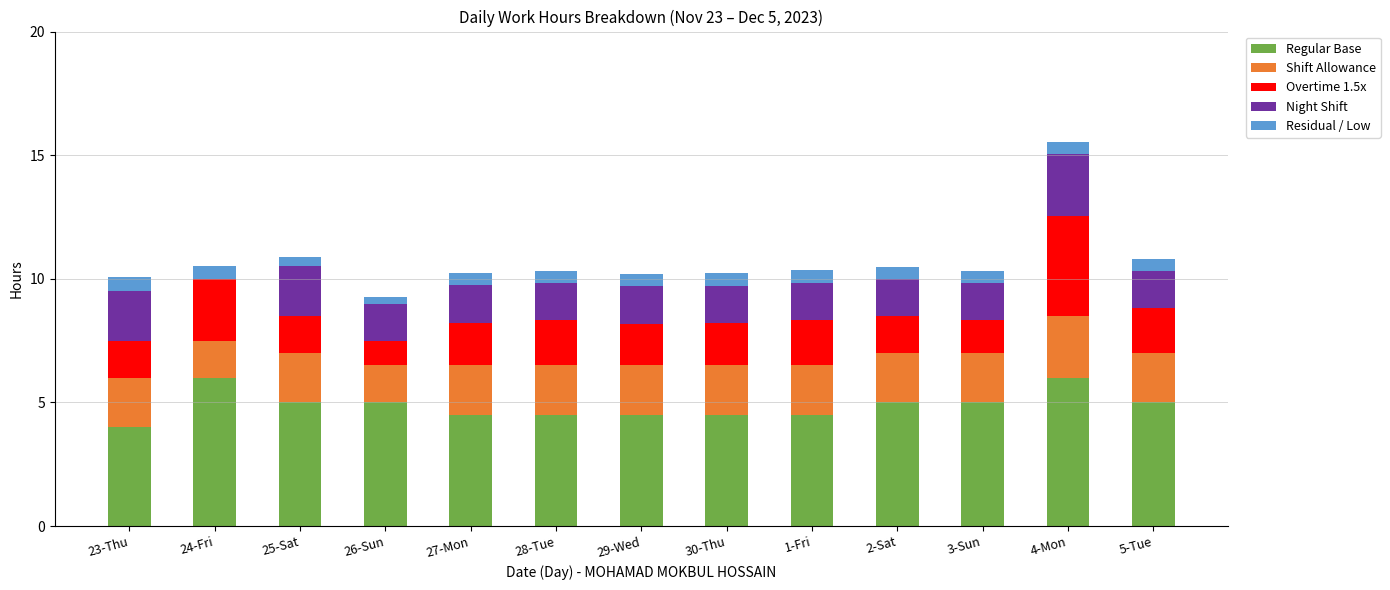

What is the total value across all series at 28-Tue?

10.3